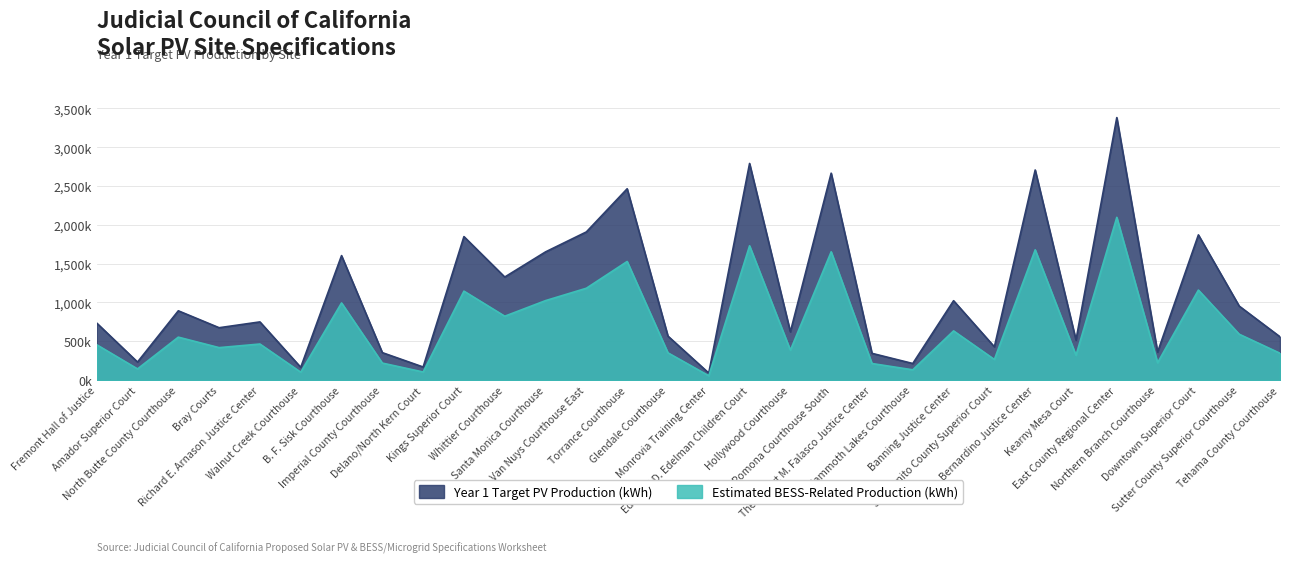

Does the chart have visible grid lines?

Yes